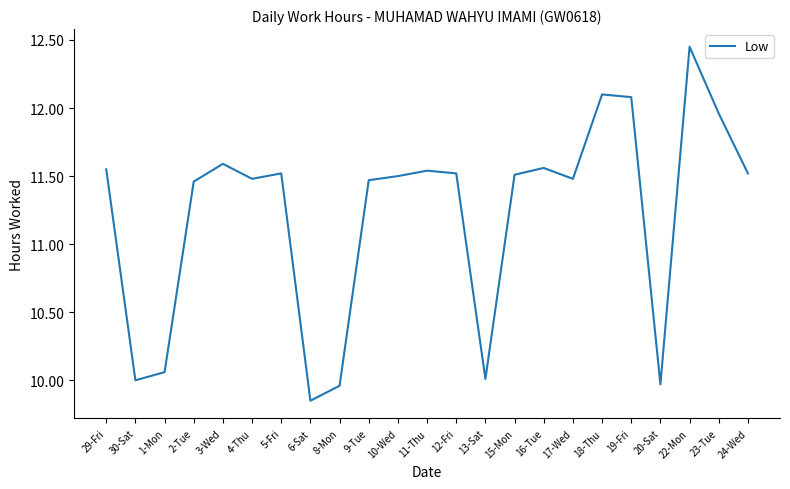

Which label corresponds to the smallest value in the chart?

6-Sat